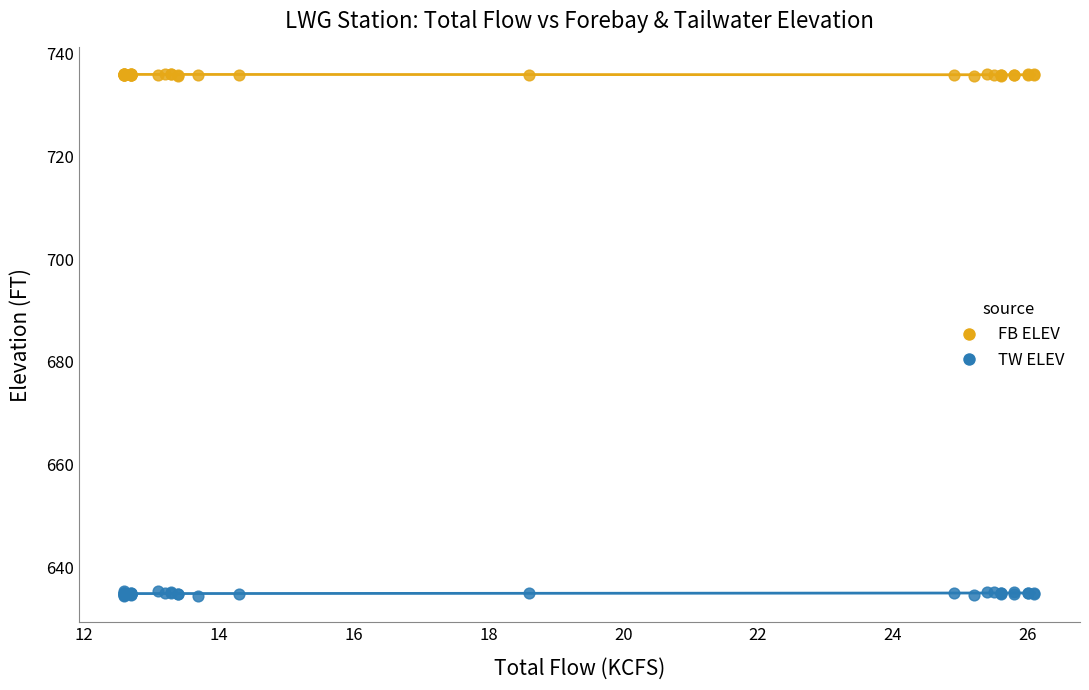

Which series has the largest Y range (max minus min)?

TW ELEV